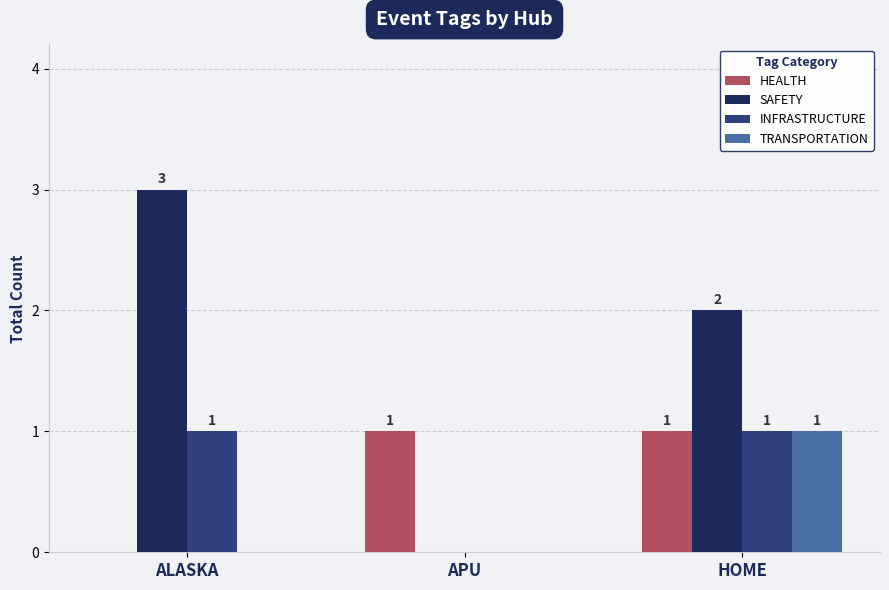

Count the TRANSPORTATION values in the range 0 to 1.

3